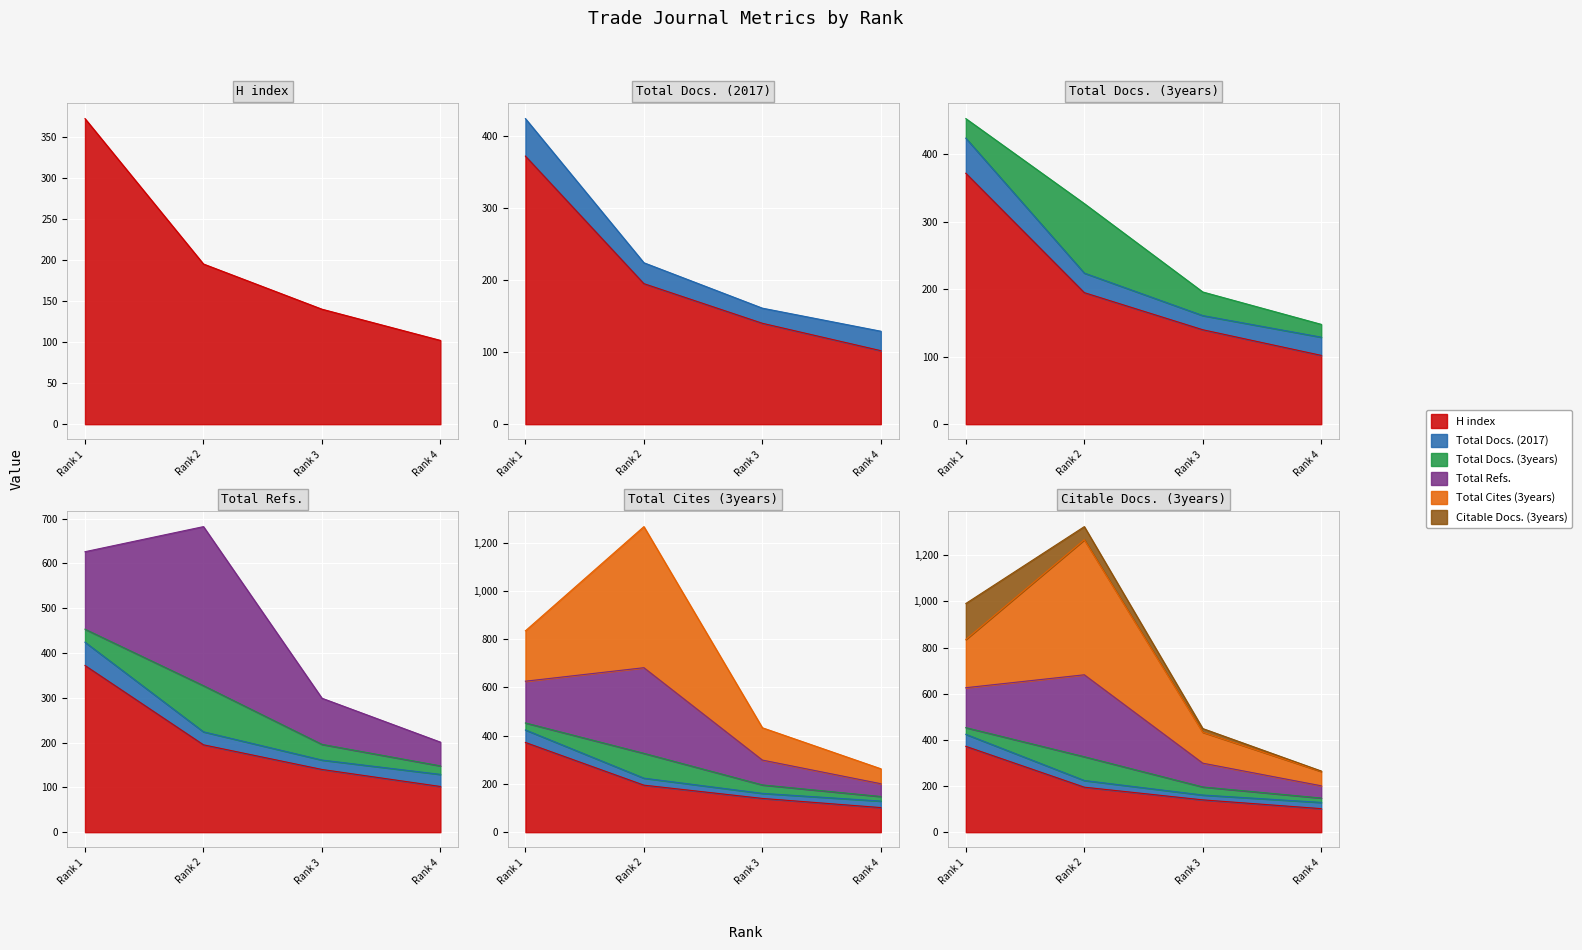

True or false: Citable Docs. (3years) and H index cross at least once.

False